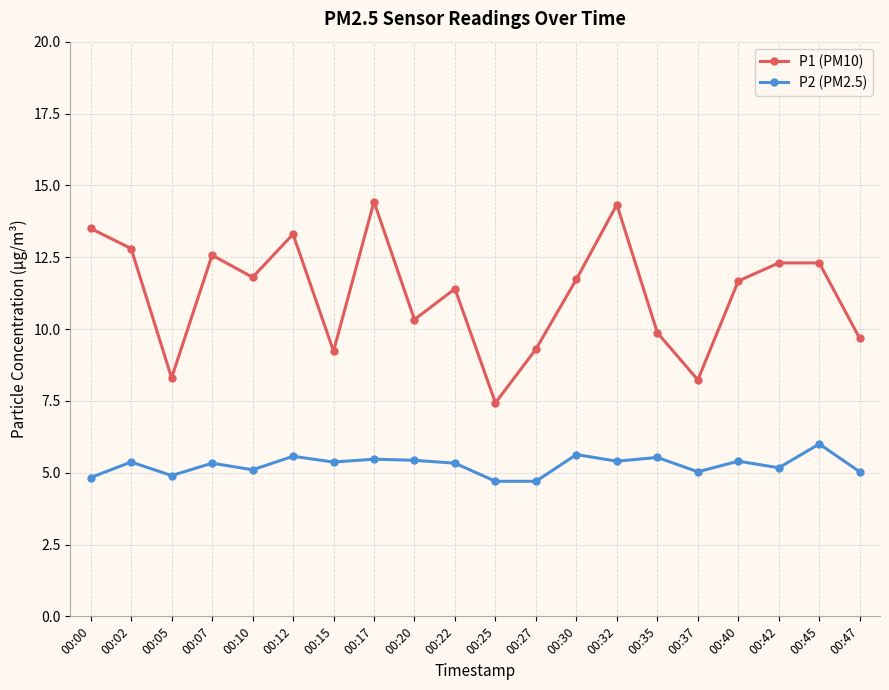

How many lines are shown in the chart?

2